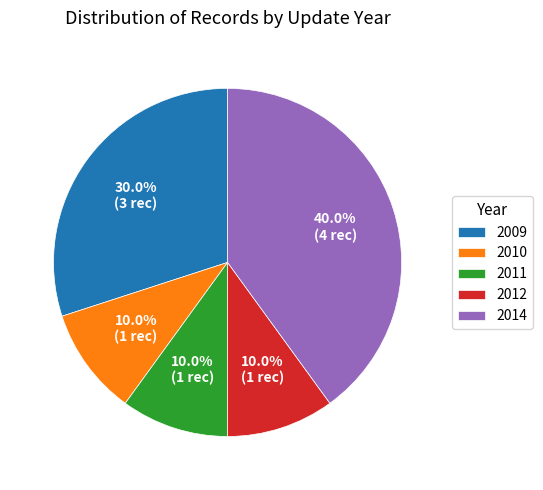

Count the number of slices in the pie.

5